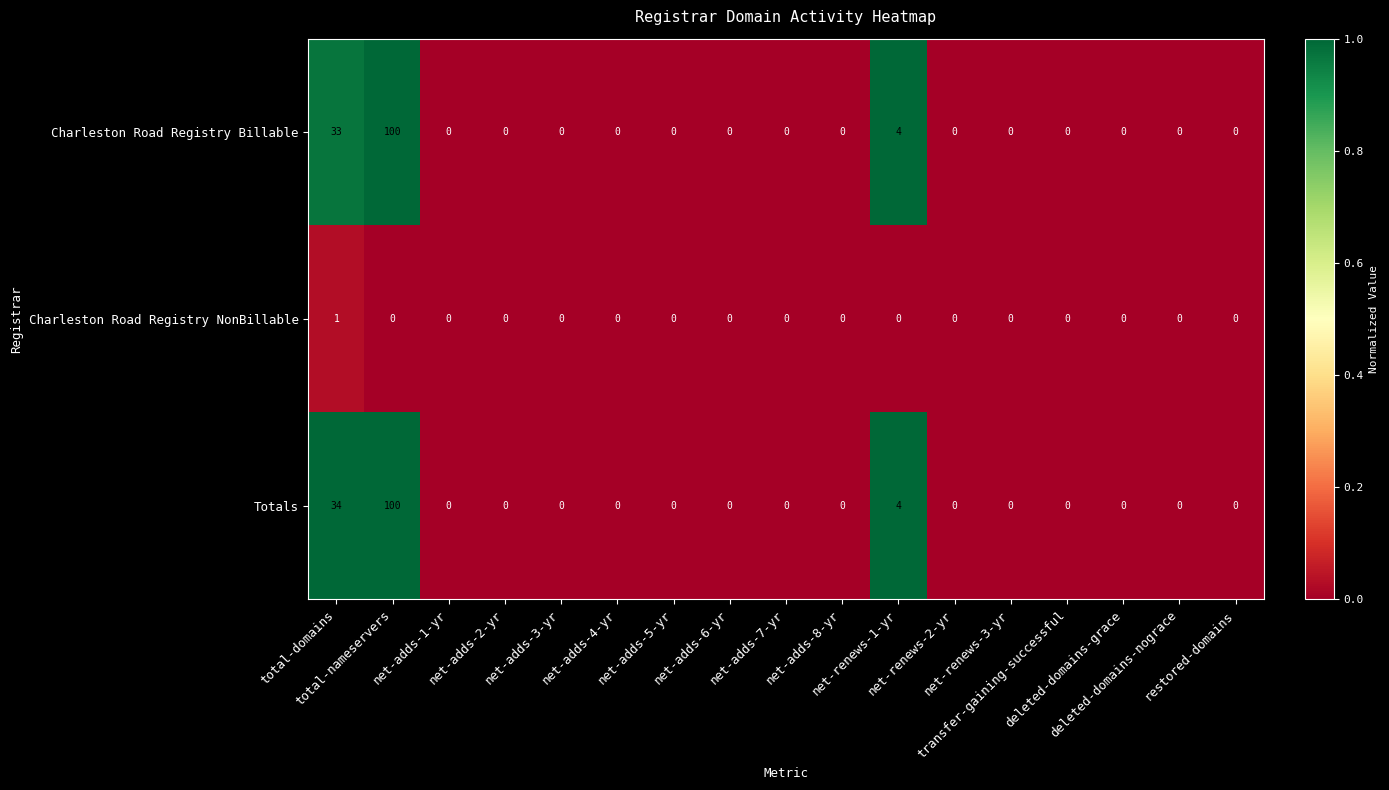

What is the difference between the maximum and second lowest values in the Totals series?

100